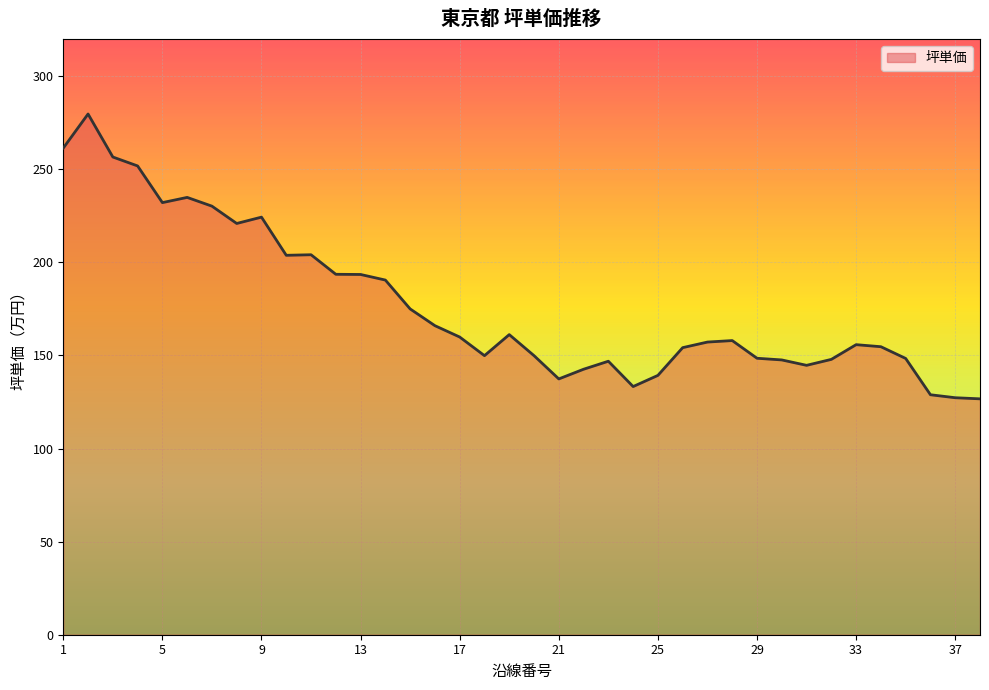

What is the difference between the maximum and minimum values?

153.0